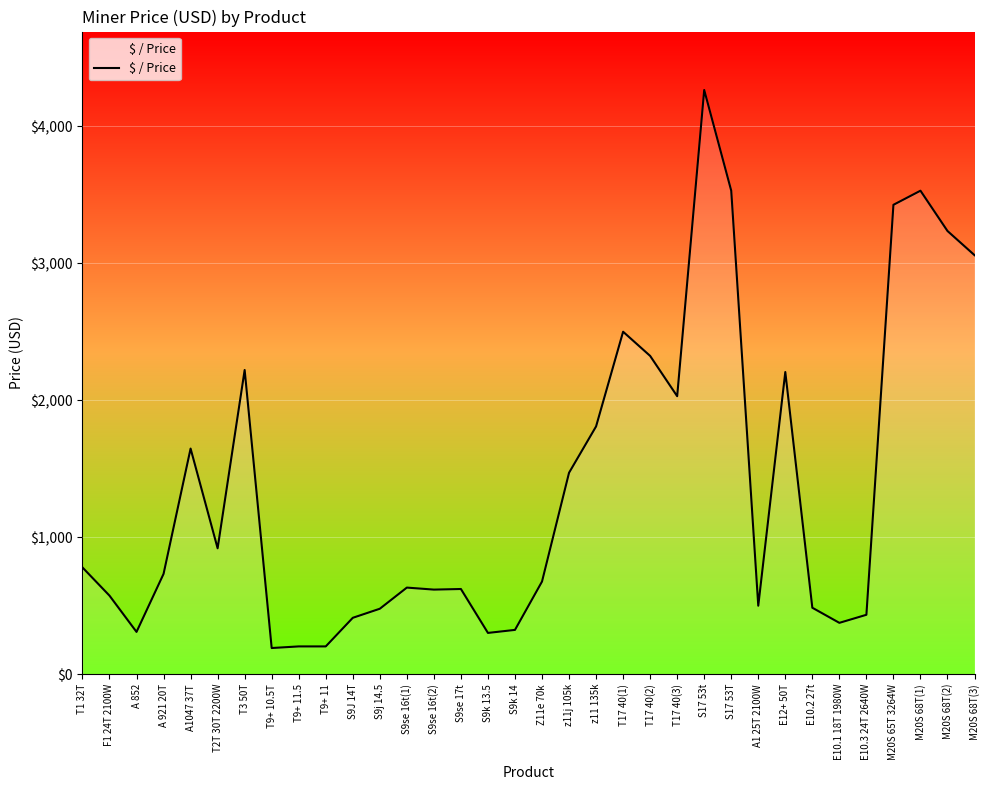

Which category has the highest value across all series?

S17 53t